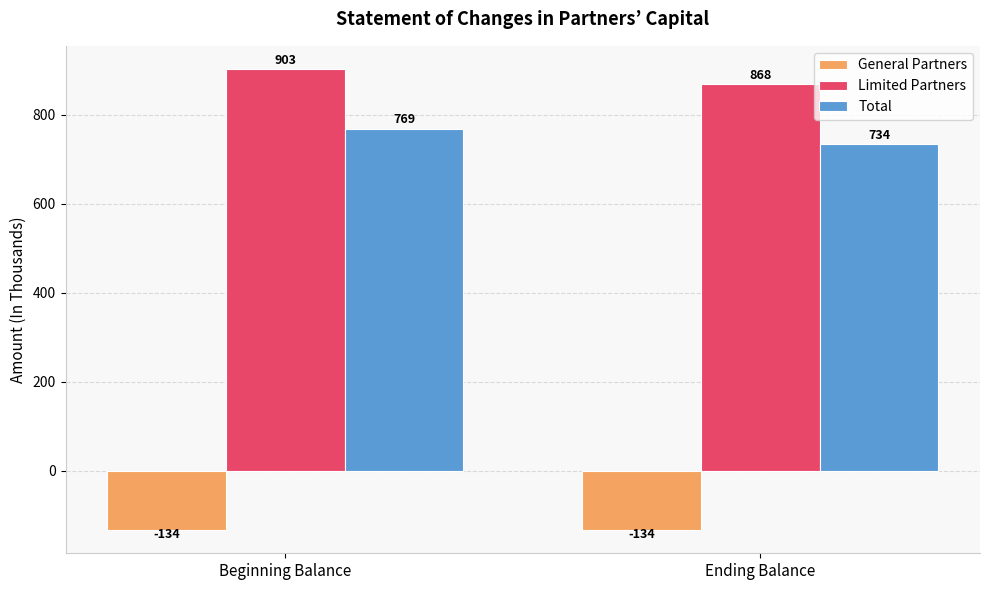

At which category does the chart reach its peak across all series?

Beginning Balance